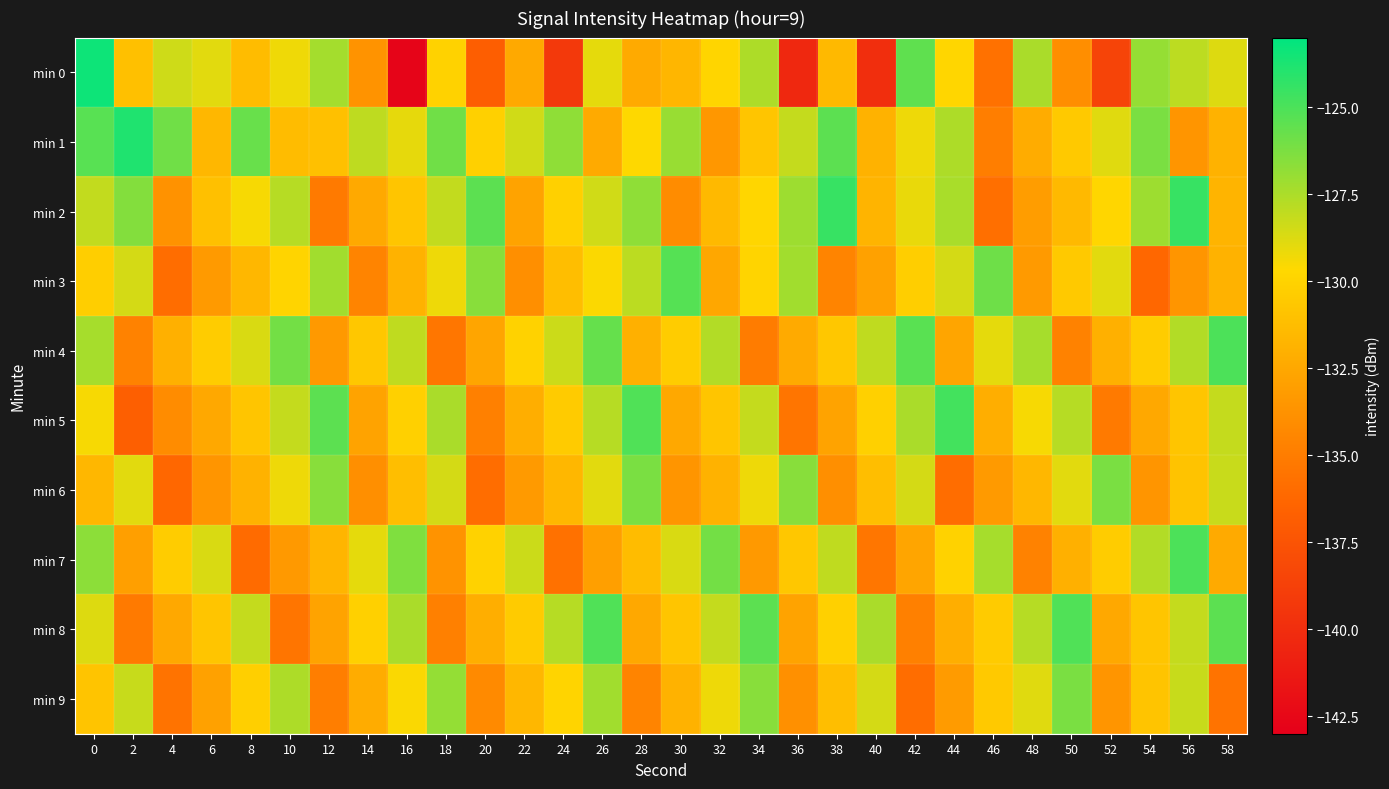

Which series has the largest range (max minus min)?

min 0